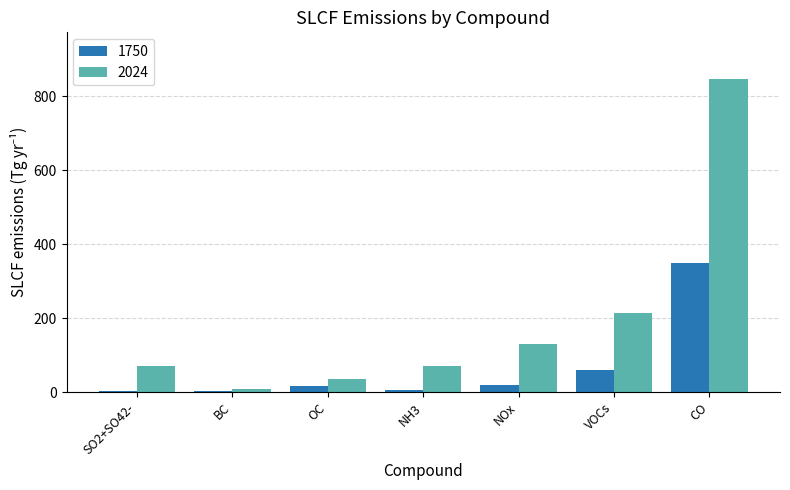

How many distinct data groups are displayed?

2